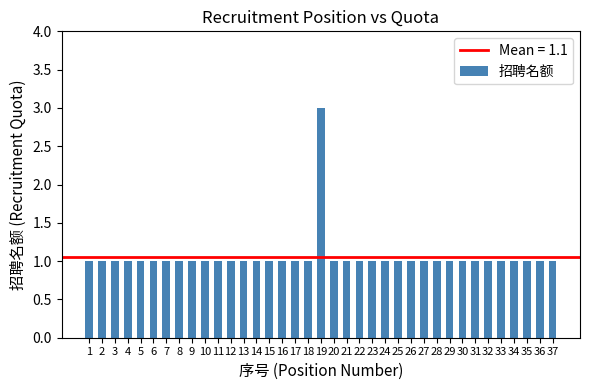

What is the value of the 30th bar from the left?

1